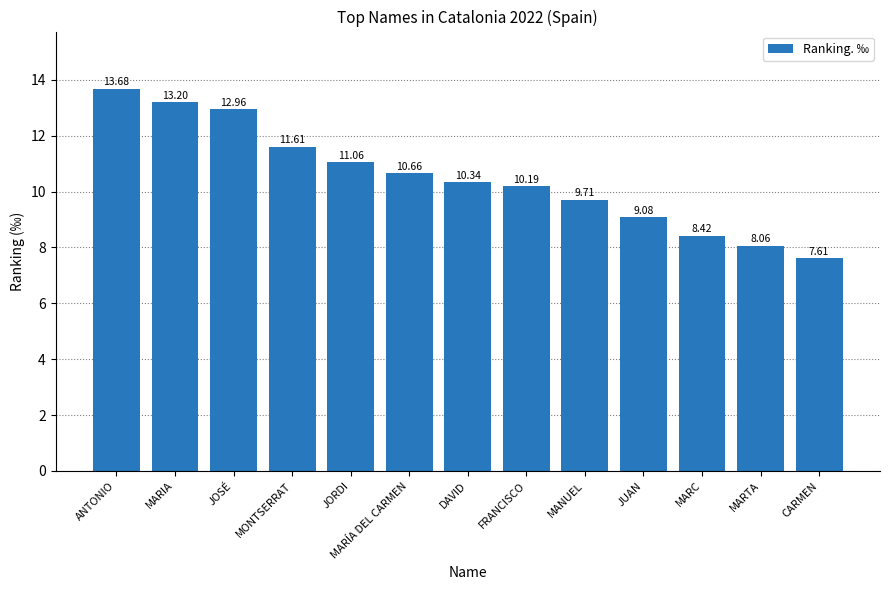

What is the change in value from MARIA to JORDI?

-2.1